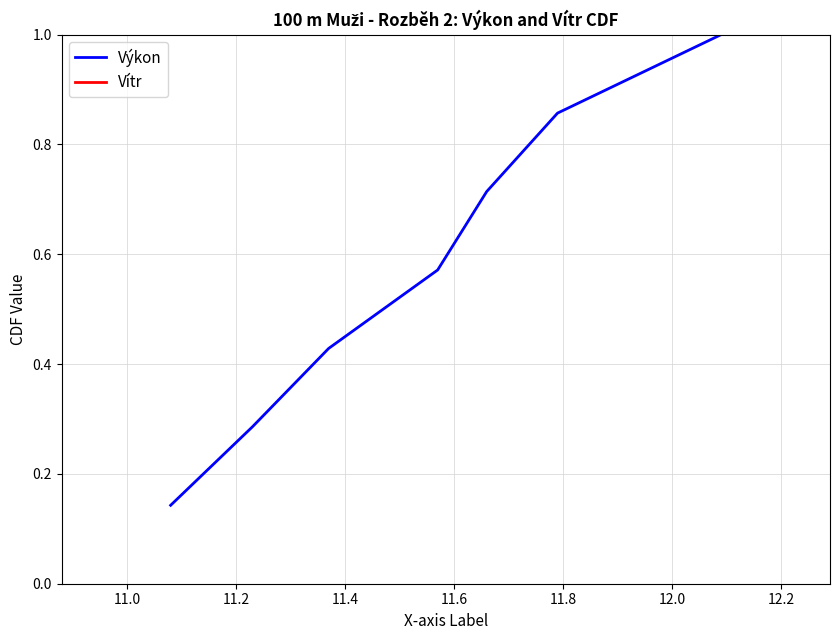

True or false: Vítr has more than 1 interior local peaks.

False